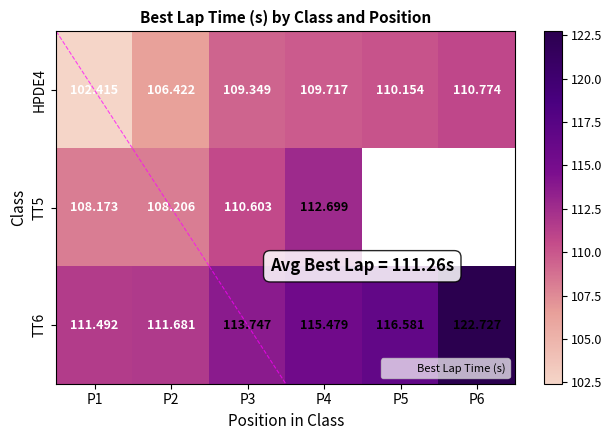

Is the value of TT5 at P2 greater than the value of TT6 at P2?

No